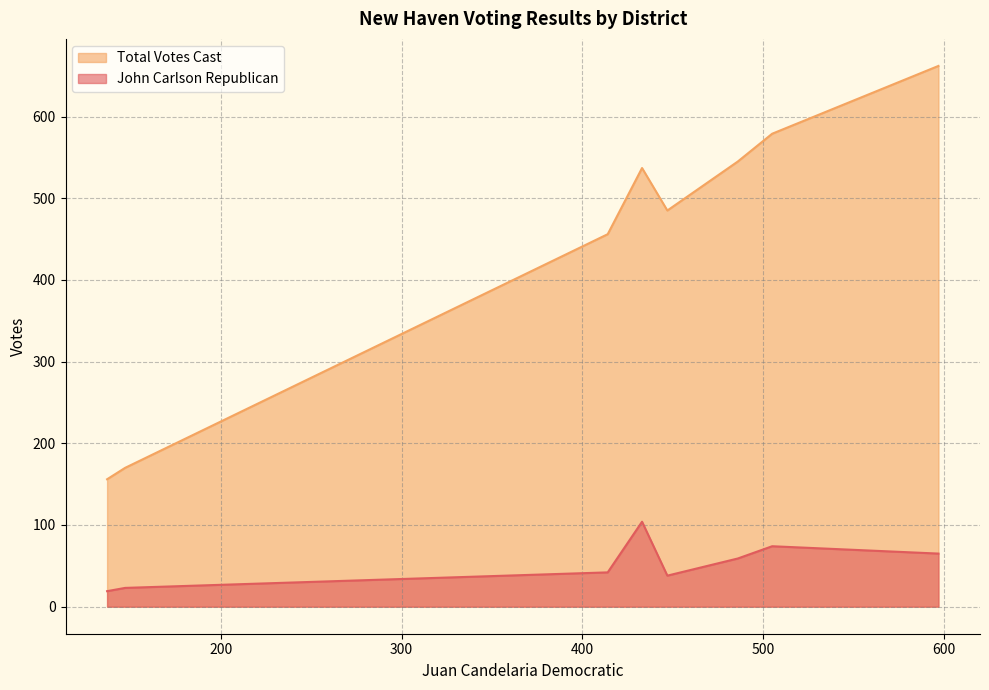

What are all the series names shown in the legend?

Total Votes Cast, John Carlson Republican